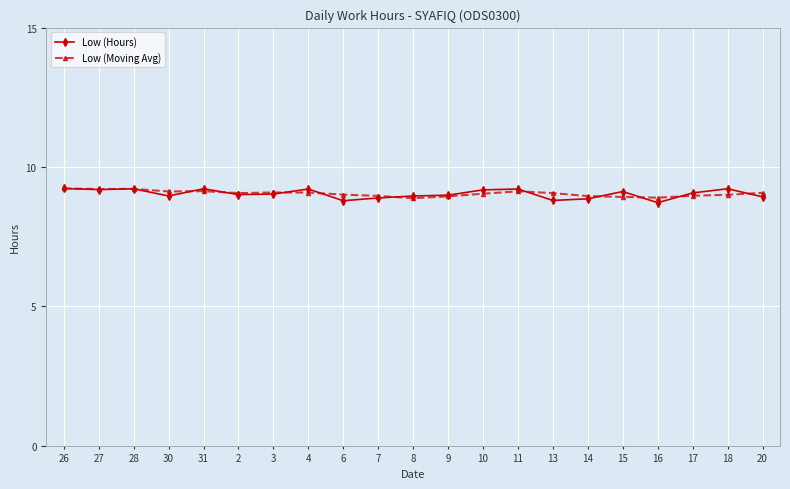

What is the lowest value of the Low (Moving Avg) series?

8.9